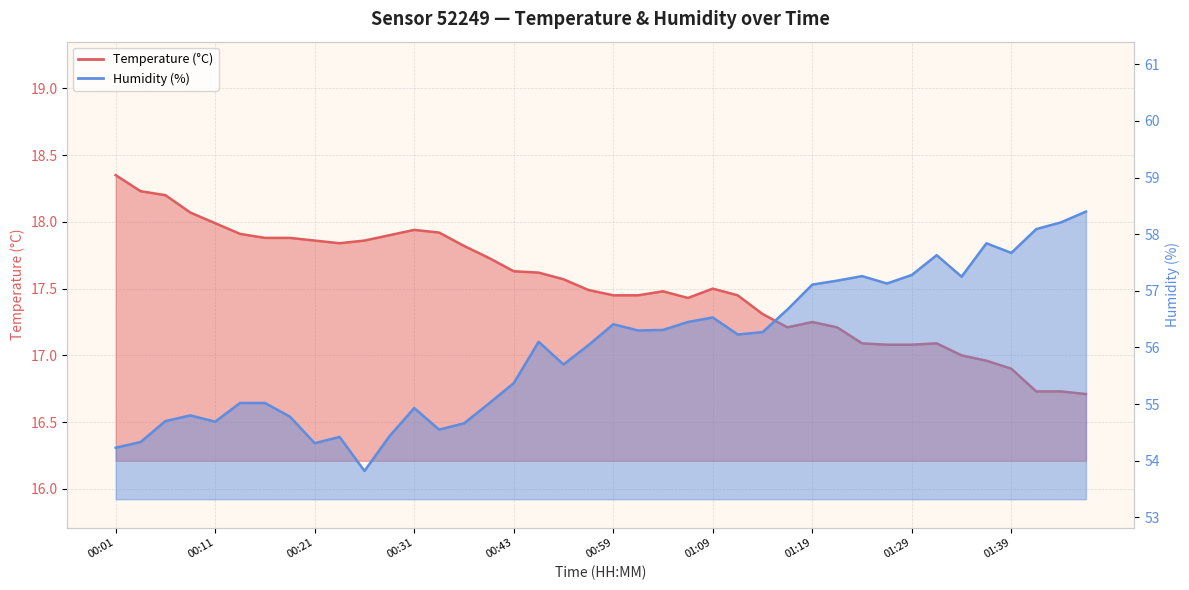

In Humidity (%), how many points are lower than both neighbors (excluding endpoints)?

10